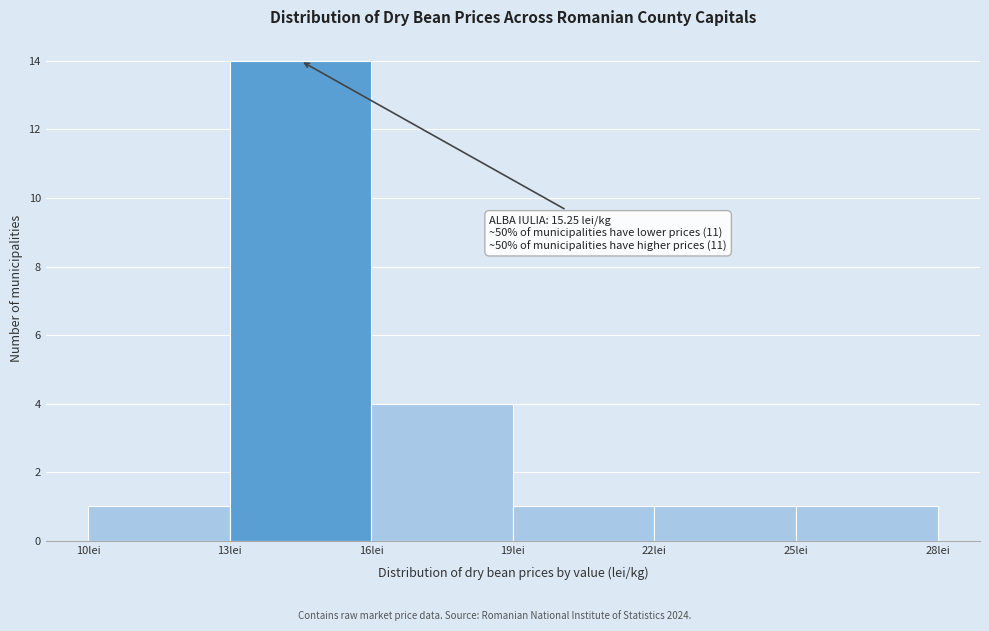

Which range on the x-axis has the tallest bar?

13 to 16